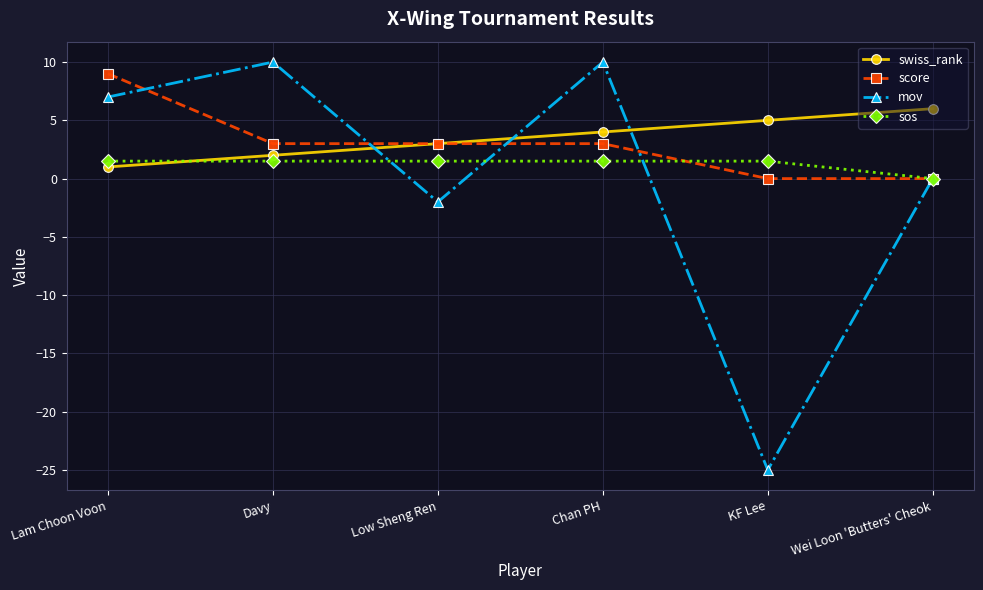

What is the average value of the score series?

3.0